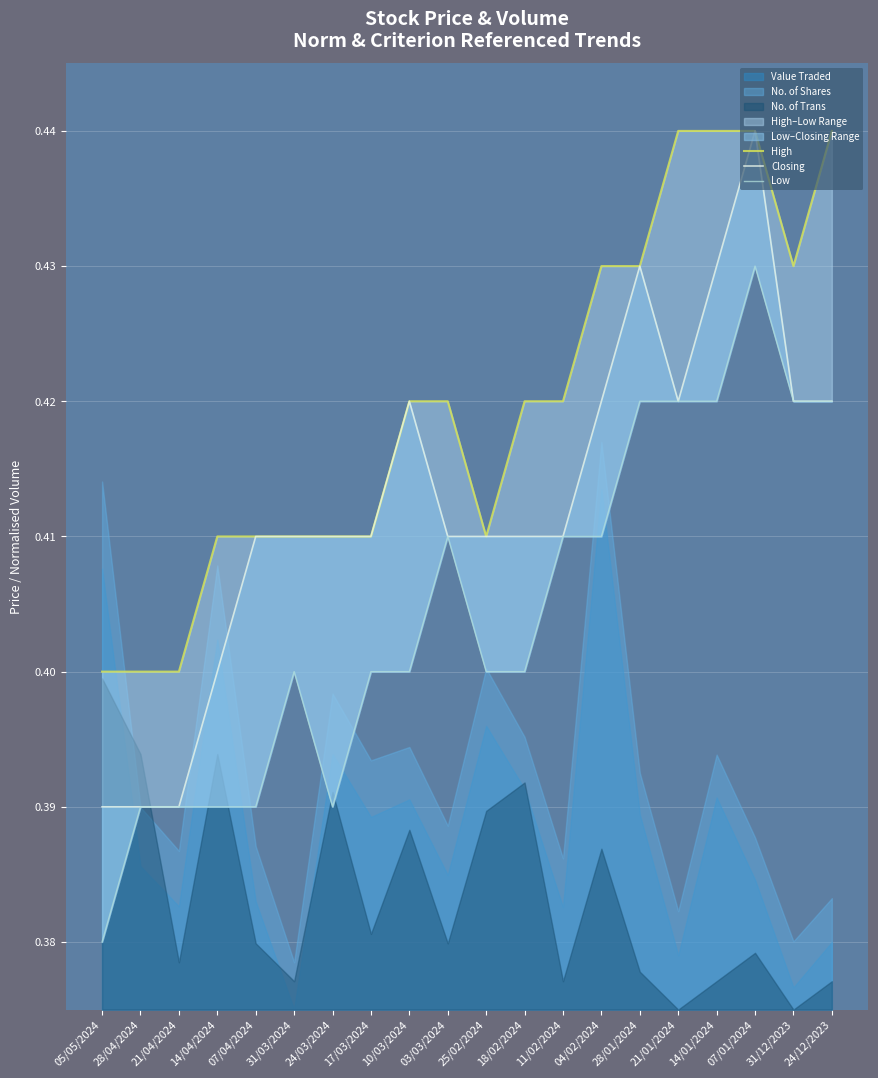

At which category does the chart reach its peak across all series?

21/01/2024